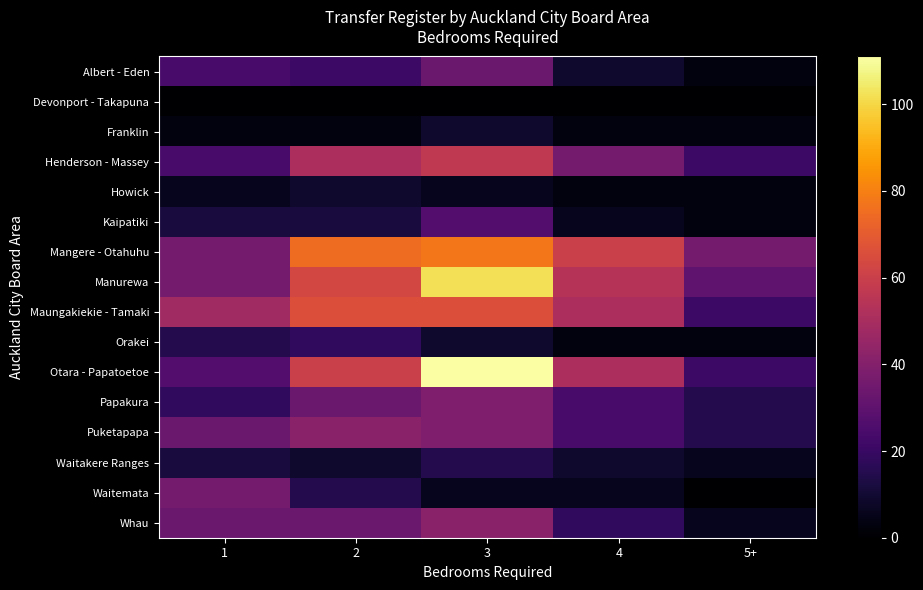

Reading left to right, extract all data points from this chart.

Albert - Eden: 1=24	2=21	3=33	4=9	5+=3
Devonport - Takapuna: 1=0	2=0	3=0	4=0	5+=0
Franklin: 1=3	2=3	3=9	4=3	5+=3
Henderson - Massey: 1=24	2=51	3=57	4=36	5+=21
Howick: 1=6	2=9	3=6	4=3	5+=3
Kaipatiki: 1=12	2=12	3=27	4=6	5+=3
Mangere - Otahuhu: 1=36	2=75	3=78	4=60	5+=36
Manurewa: 1=36	2=63	3=102	4=54	5+=30
Maungakiekie - Tamaki: 1=48	2=66	3=66	4=51	5+=21
Orakei: 1=15	2=18	3=9	4=3	5+=3
Otara - Papatoetoe: 1=27	2=60	3=111	4=51	5+=21
Papakura: 1=18	2=33	3=39	4=24	5+=15
Puketapapa: 1=33	2=42	3=39	4=24	5+=15
Waitakere Ranges: 1=12	2=9	3=15	4=9	5+=6
Waitemata: 1=36	2=15	3=6	4=6	5+=0
Whau: 1=33	2=33	3=42	4=18	5+=6